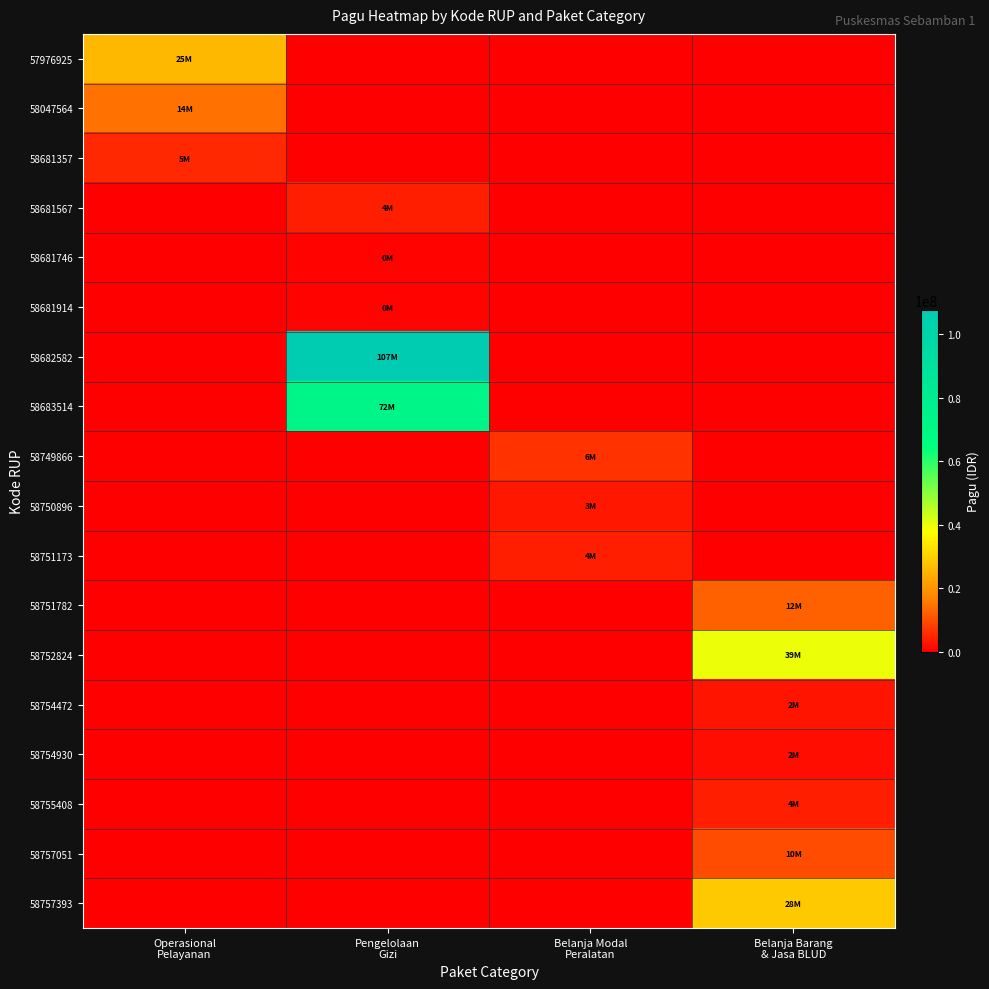

What is the total value across all series at Operasional
Pelayanan?

45232000